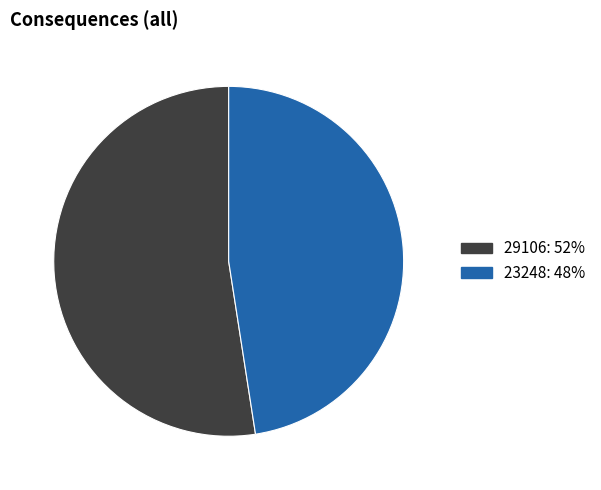

Is 23248: 48% the majority of the pie?

No